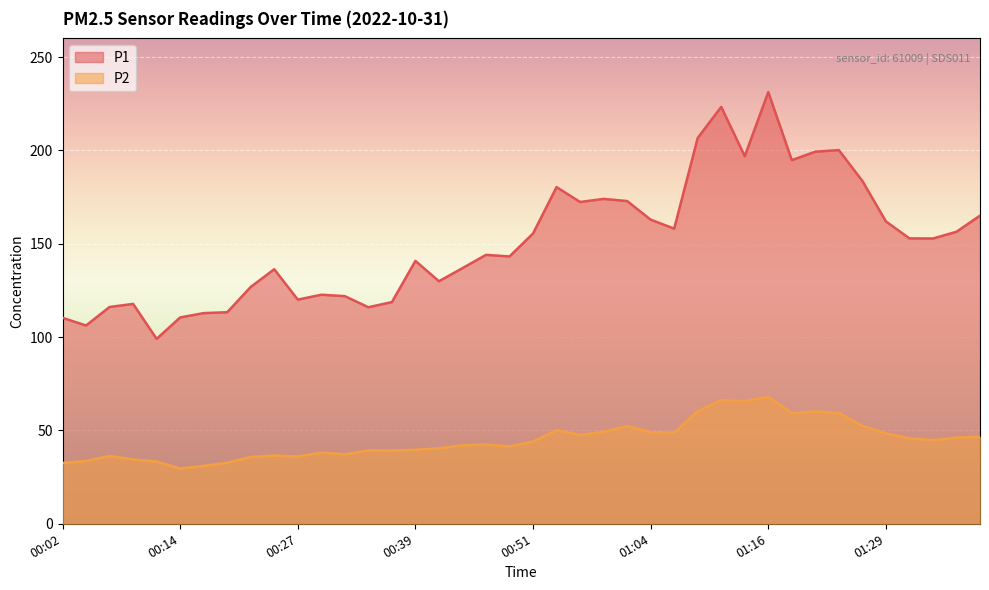

How many lines are shown in the chart?

2